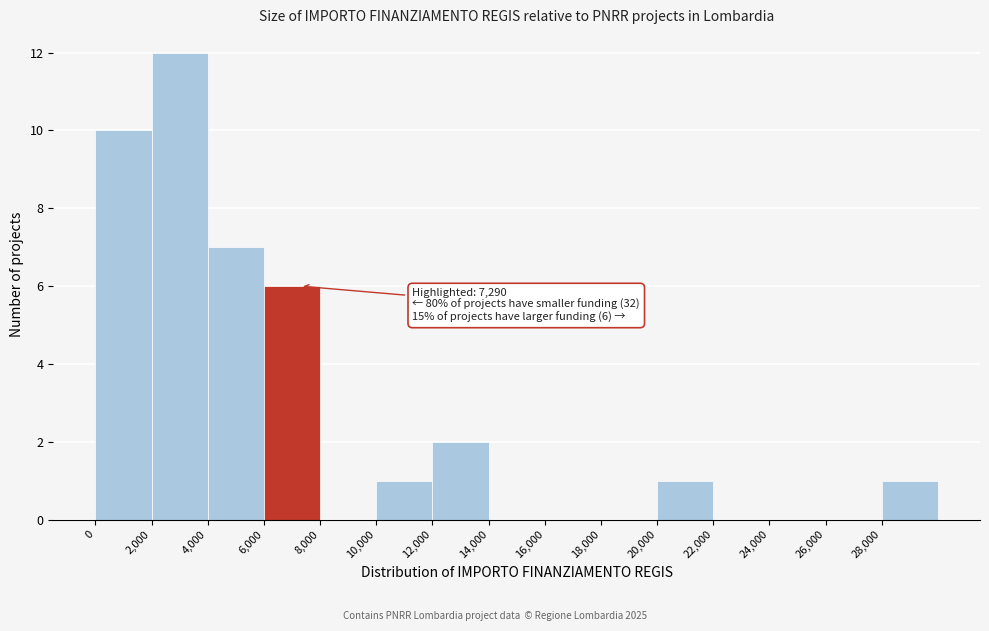

Which range on the x-axis has the tallest bar?

2000 to 4000